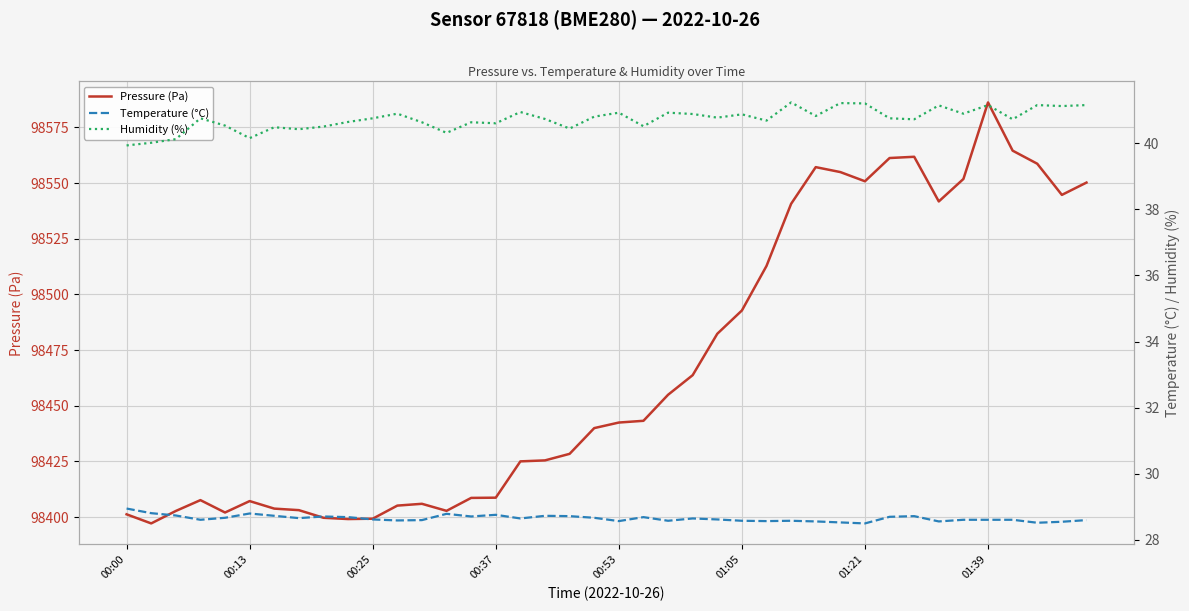

Which series has the widest spread of values?

Pressure (Pa)